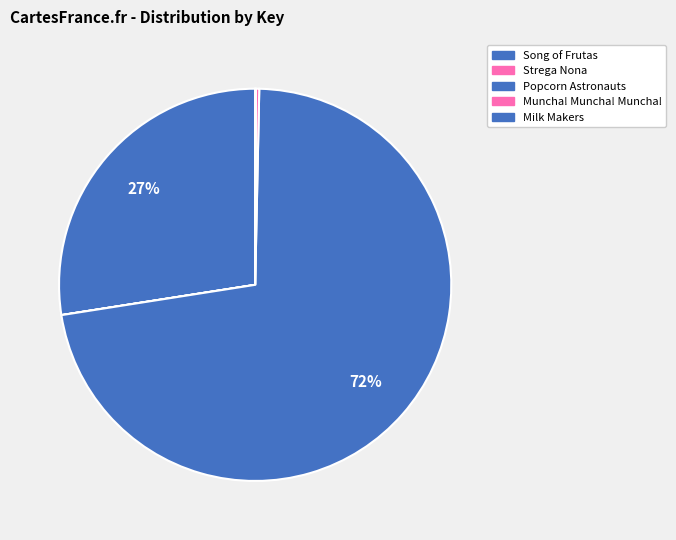

To the nearest percent, what is the difference between the largest and smallest slice percentages?

72%